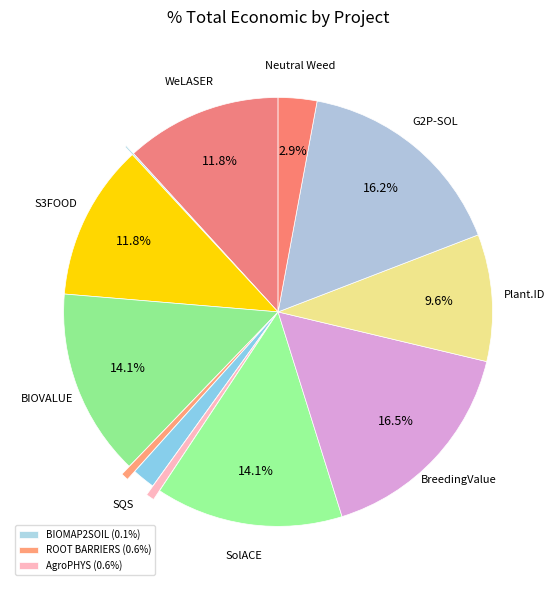

How many slices are in this pie chart?

12